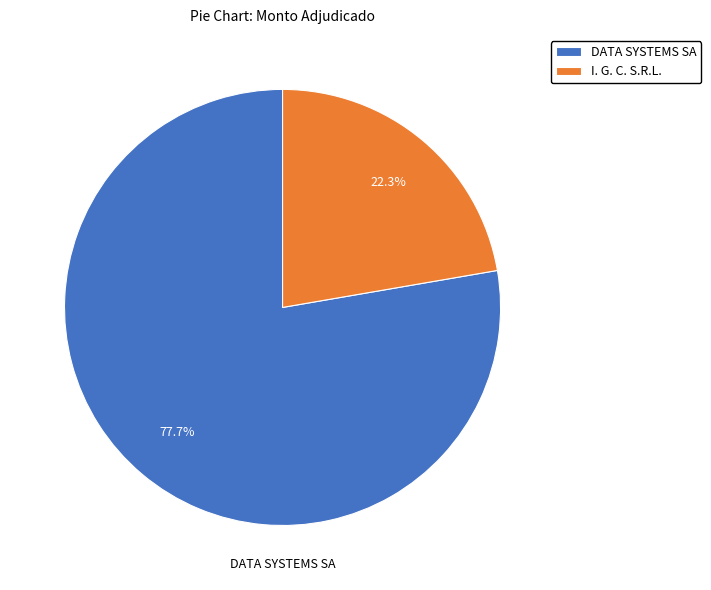

The DATA SYSTEMS SA slice represents 89% of the pie. True or false?

False